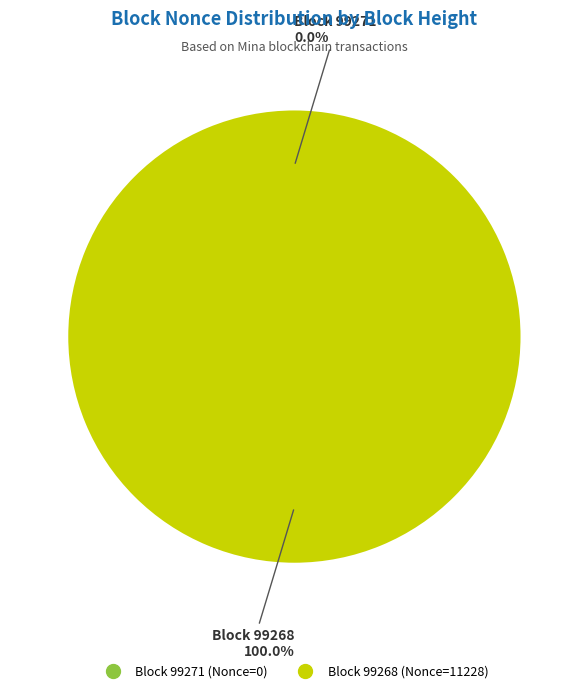

Is it true that 99268 is 100% of the pie?

True